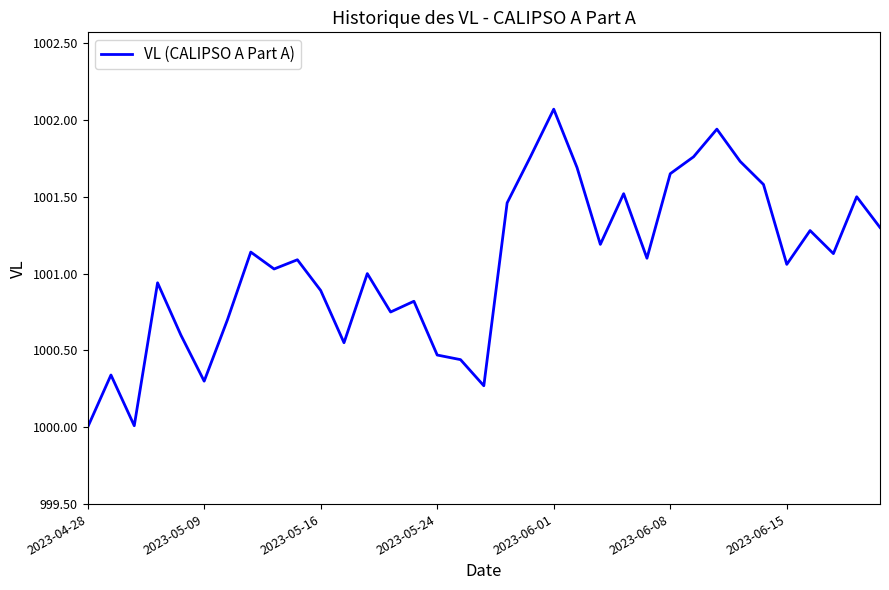

What is the greatest value displayed?

1002.1